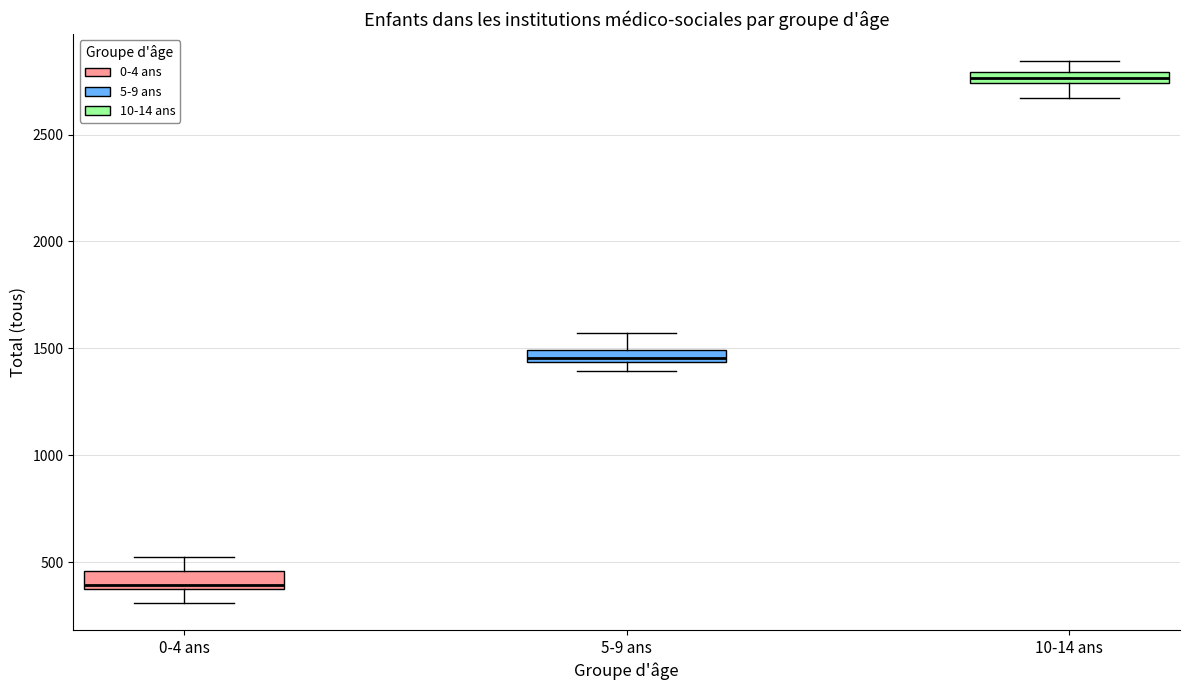

Where is the lower edge of the box for 0-4 ans on the y-axis? The values are not printed on the chart, so give them approximately, as read against the axis.

350